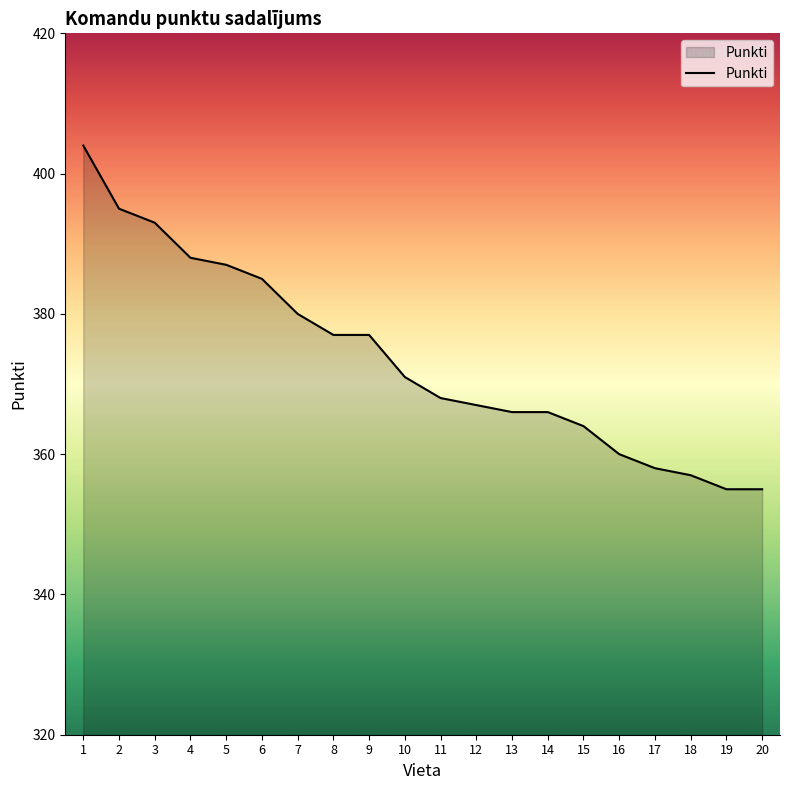

The value at 19 is 612. True or false?

False